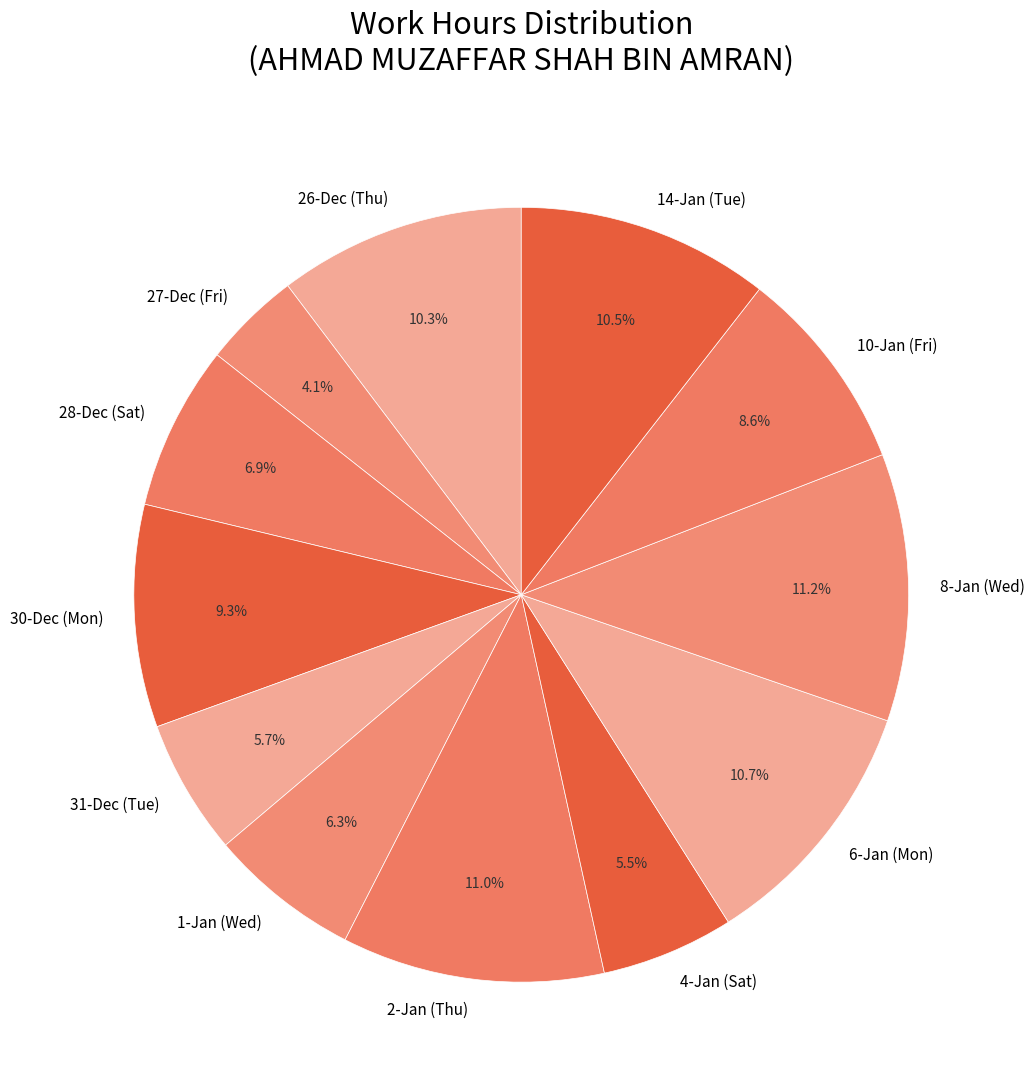

Is there a majority slice in this chart?

No